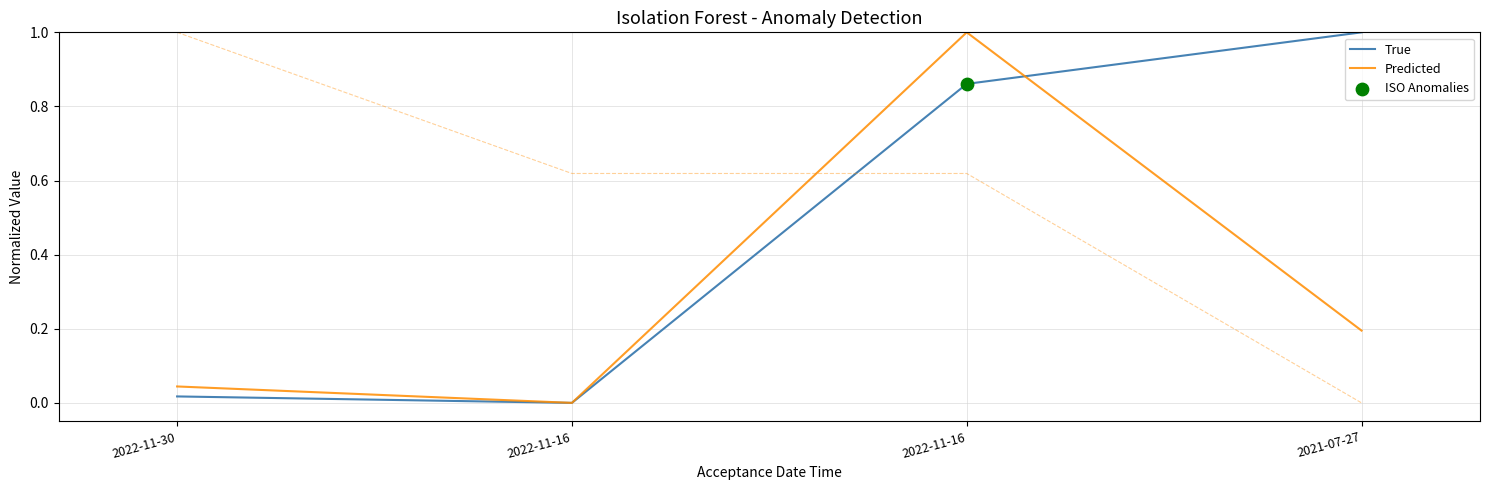

Which series has the largest Y range (max minus min)?

True